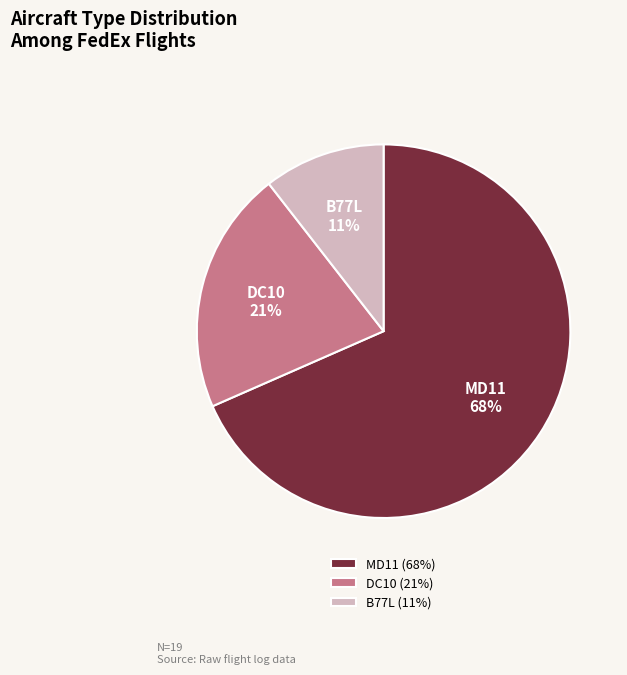

Is there any slice that represents more than half of the pie?

Yes